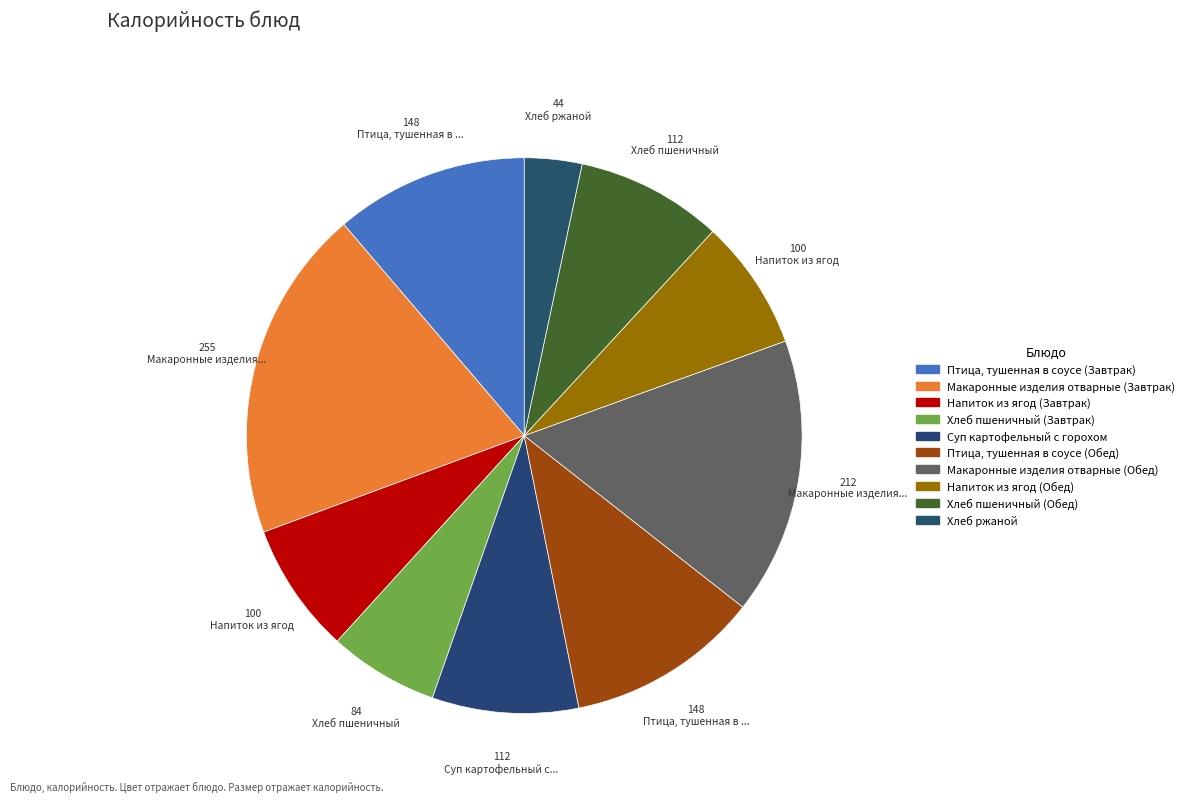

How many slices are in this pie chart?

10